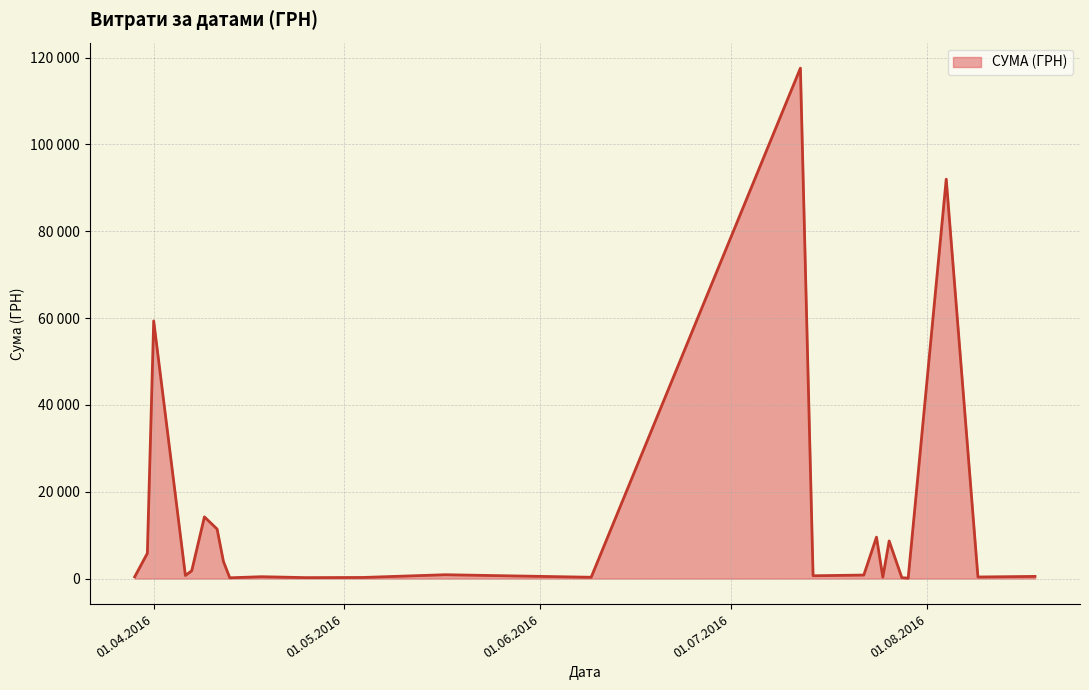

Which category has the lowest value across all series?

24.07.2016